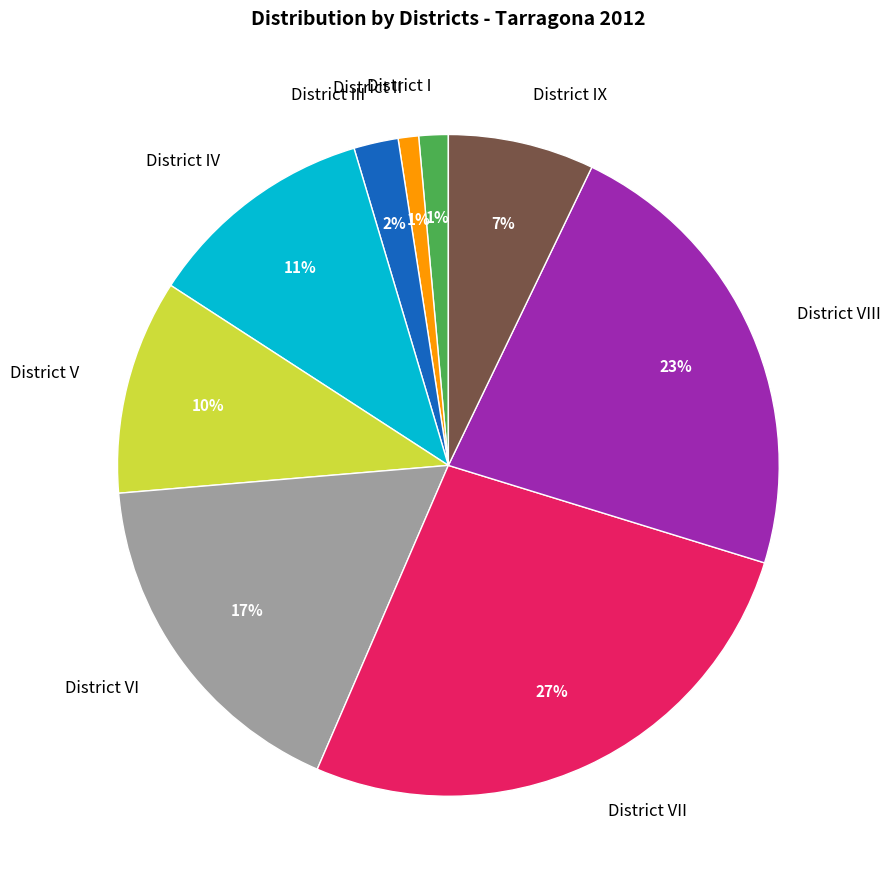

What percentage is the District IX slice, to the nearest percent?

7%